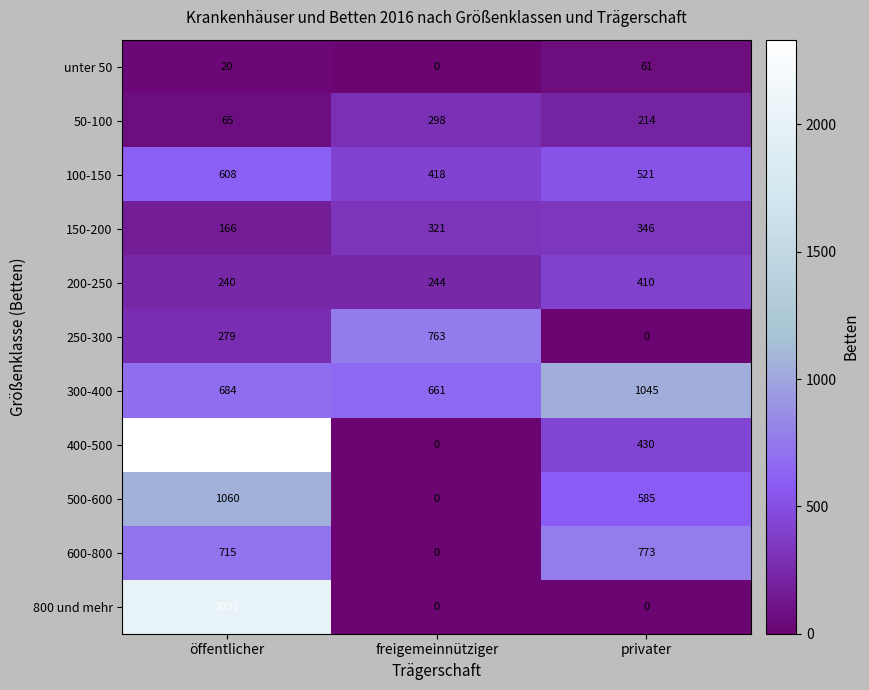

How many series are shown in this chart?

11